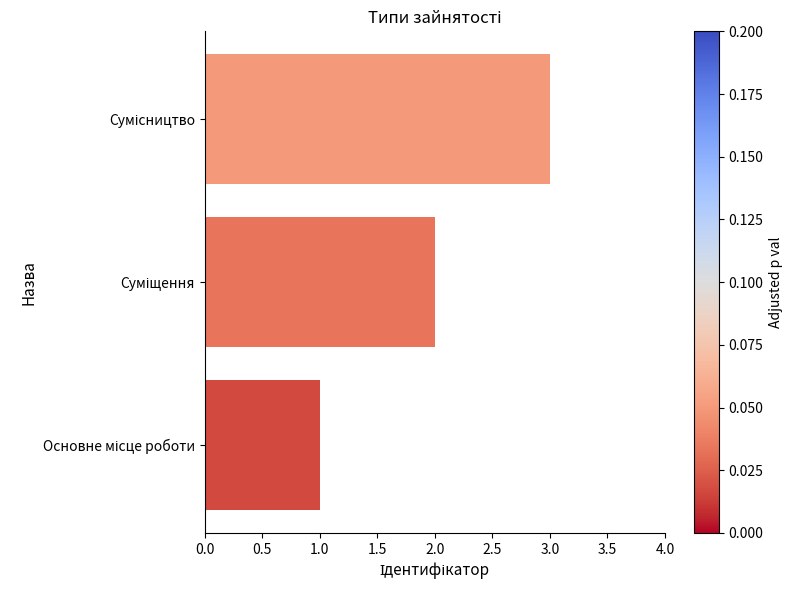

How many values are below 2?

1